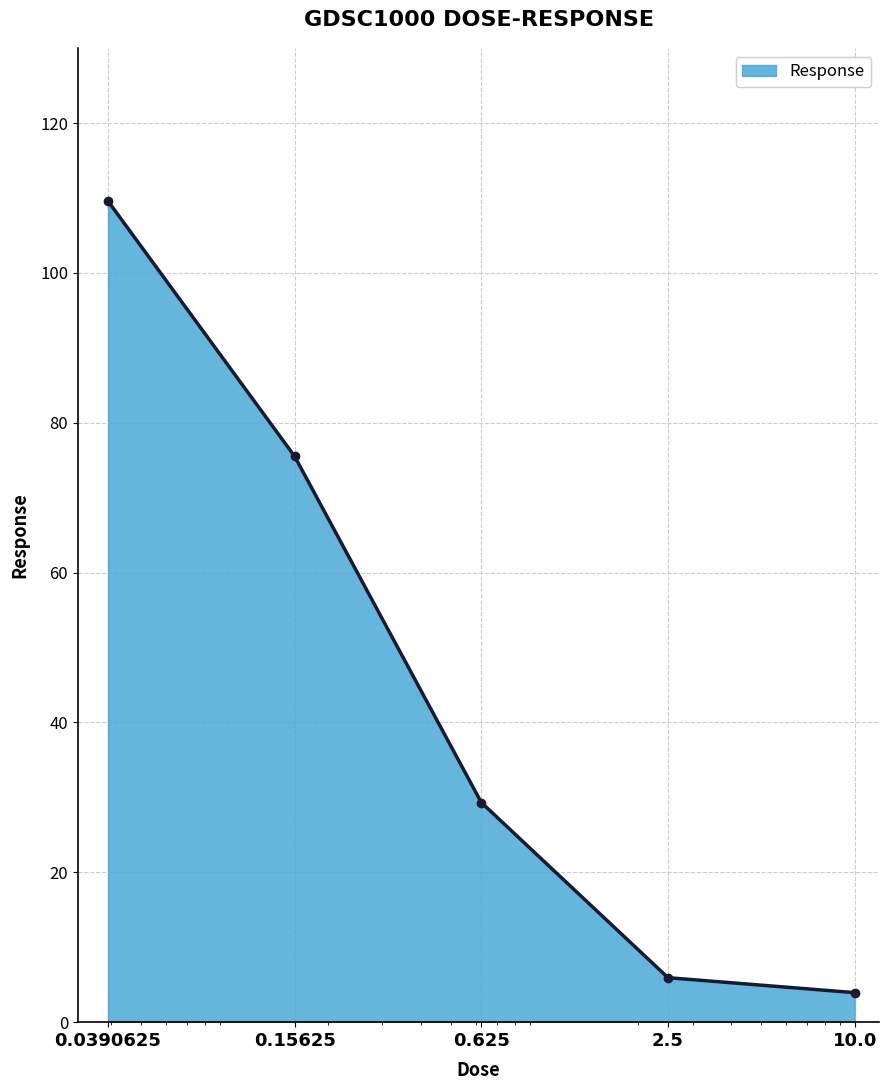

True or false: there are more than 1 points higher than both neighbors.

False